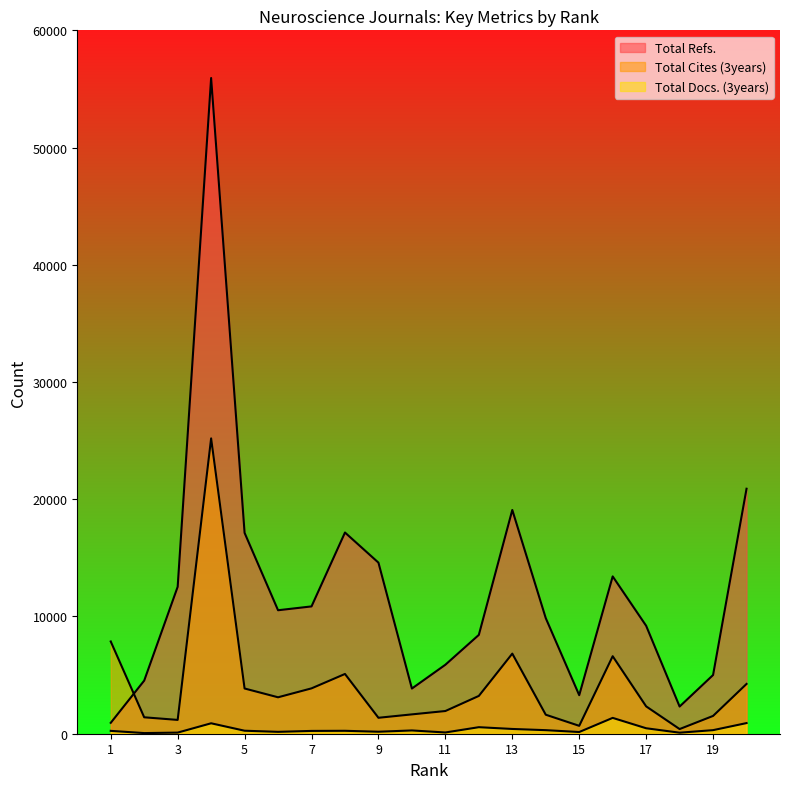

In Total Docs. (3years), how many points are lower than both neighbors (excluding endpoints)?

6